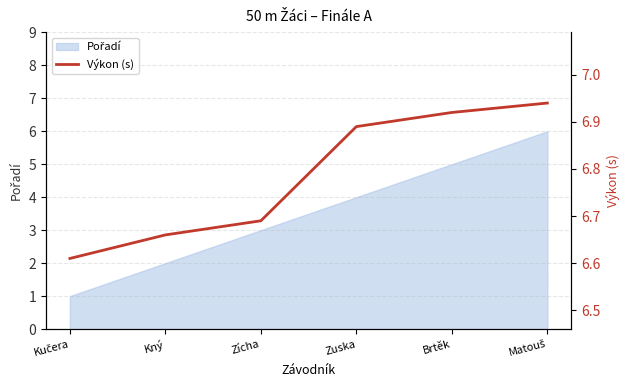

Rank the categories by value from lowest to highest.

Kučera, Kný, Zícha, Zuska, Brtěk, Matouš